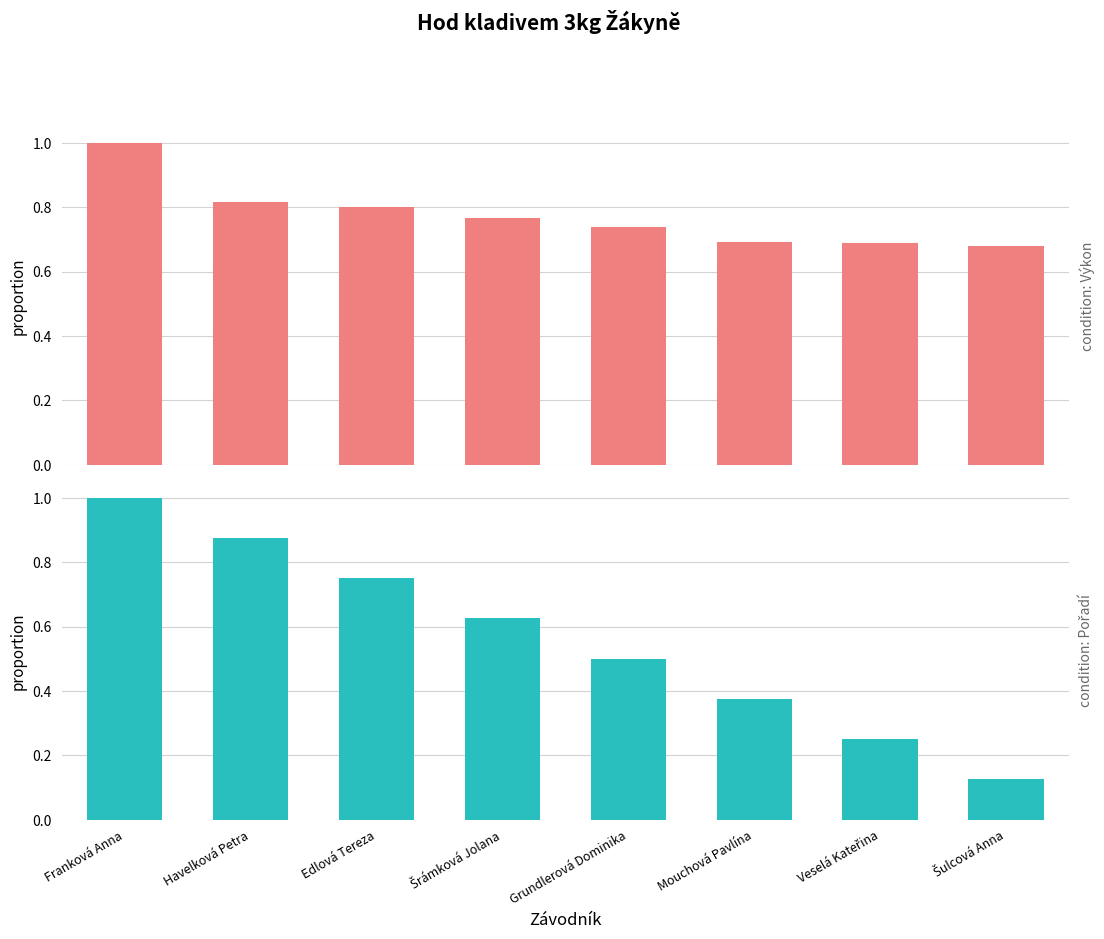

Reading left to right, what are all the values shown in this chart?

Výkon (norm.): Franková Anna=1.0	Havelková Petra=0.8	Edlová Tereza=0.8	Šrámková Jolana=0.8	Grundlerová Dominika=0.7	Mouchová Pavlína=0.7	Veselá Kateřina=0.7	Šulcová Anna=0.7
Pořadí (norm.): Franková Anna=1.0	Havelková Petra=0.9	Edlová Tereza=0.8	Šrámková Jolana=0.6	Grundlerová Dominika=0.5	Mouchová Pavlína=0.4	Veselá Kateřina=0.2	Šulcová Anna=0.1